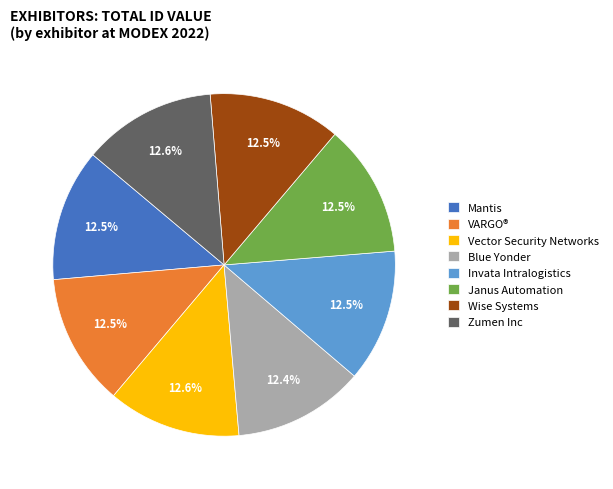

How many slices are in this pie chart?

8